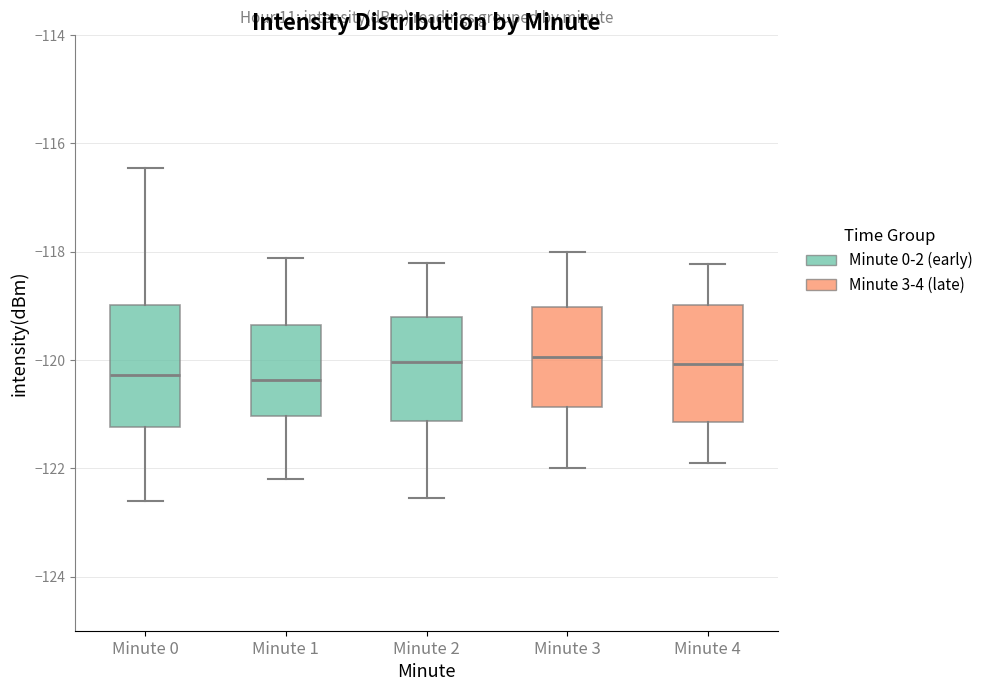

Reading left to right, read every box against the y-axis: the position of its median line, the range the box covers, and the ends of its whiskers. The values are not printed on the chart, so give them approximately, as read against the axis.

Minute 0: median -120.2, box -121.2 to -119.0, whiskers -122.6 to -116.4
Minute 1: median -120.4, box -121.0 to -119.4, whiskers -122.2 to -118.2
Minute 2: median -120.0, box -121.2 to -119.2, whiskers -122.6 to -118.2
Minute 3: median -120.0, box -120.8 to -119.0, whiskers -122.0 to -118.0
Minute 4: median -120.0, box -121.2 to -119.0, whiskers -122.0 to -118.2